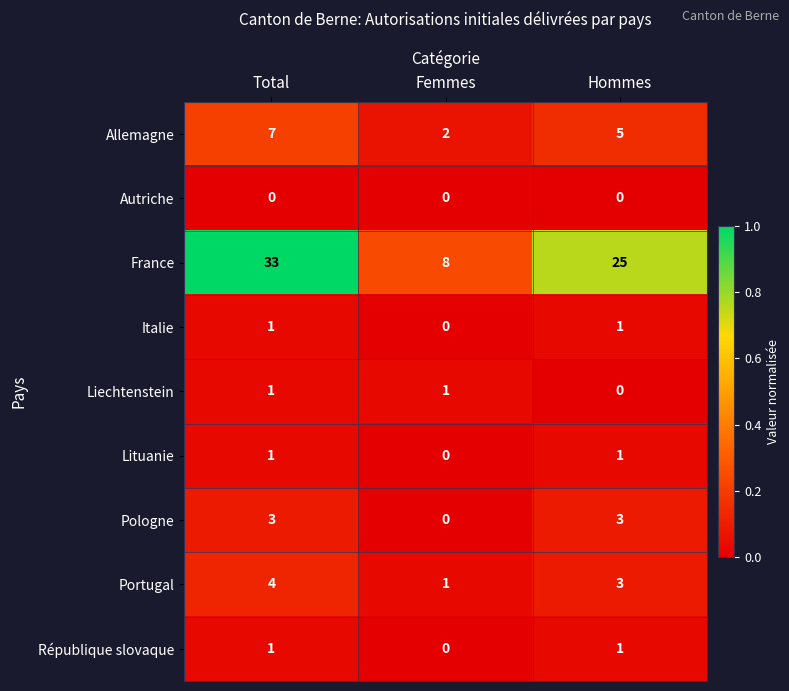

Is it true that République slovaque equals 1 at Total?

True